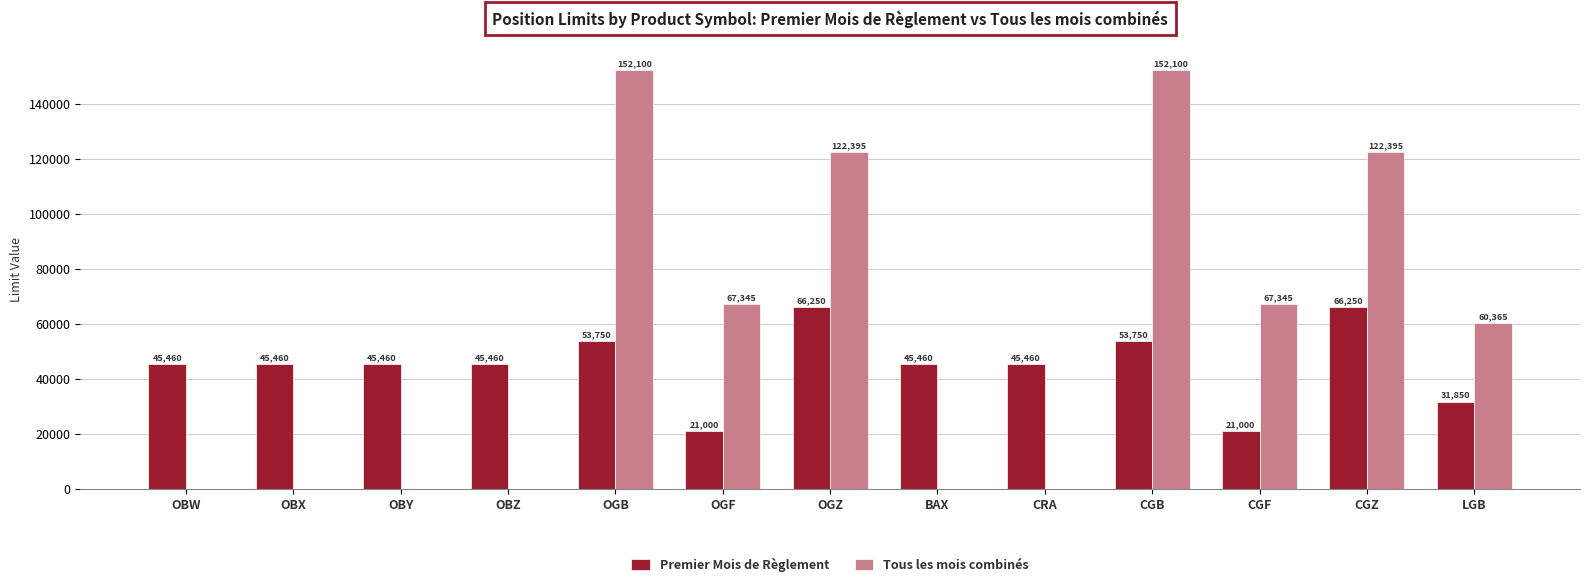

What is the maximum value shown in the chart?

152100